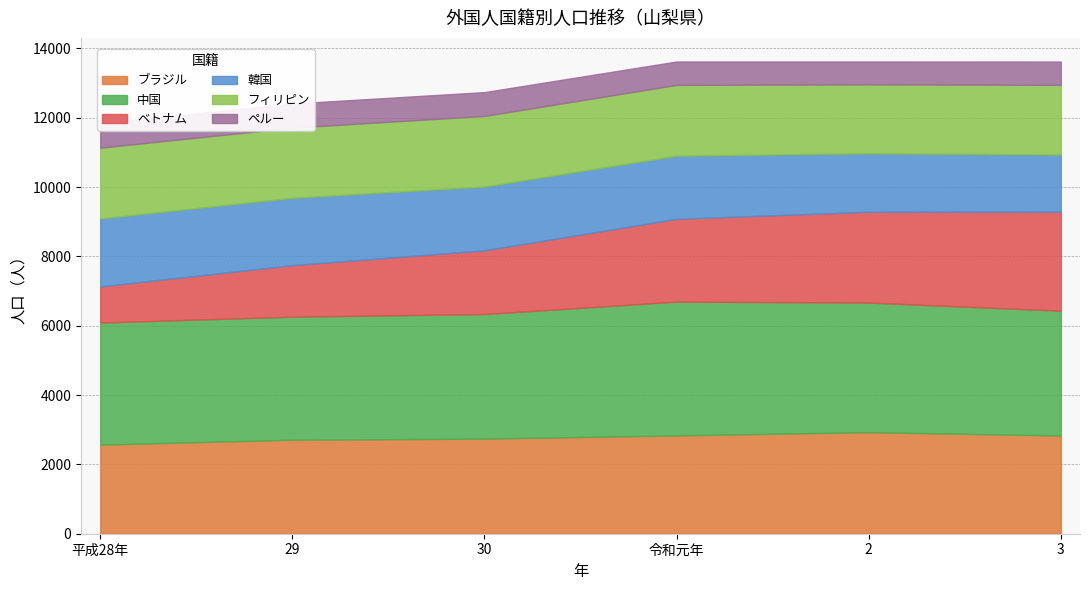

Which series has the largest range (max minus min)?

ベトナム